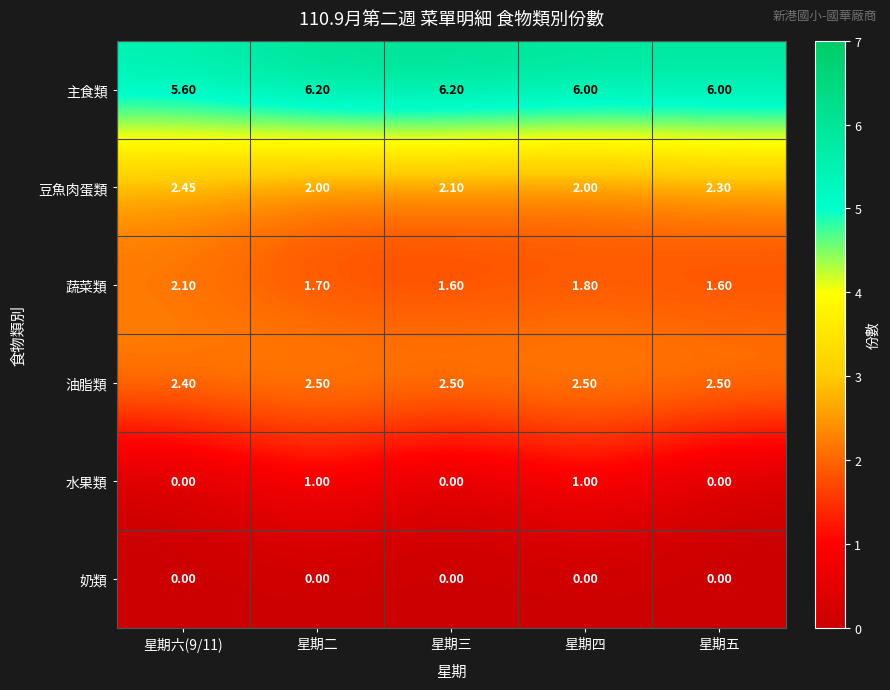

Rank the series at 星期二 from highest to lowest value.

主食類, 油脂類, 豆魚肉蛋類, 蔬菜類, 水果類, 奶類